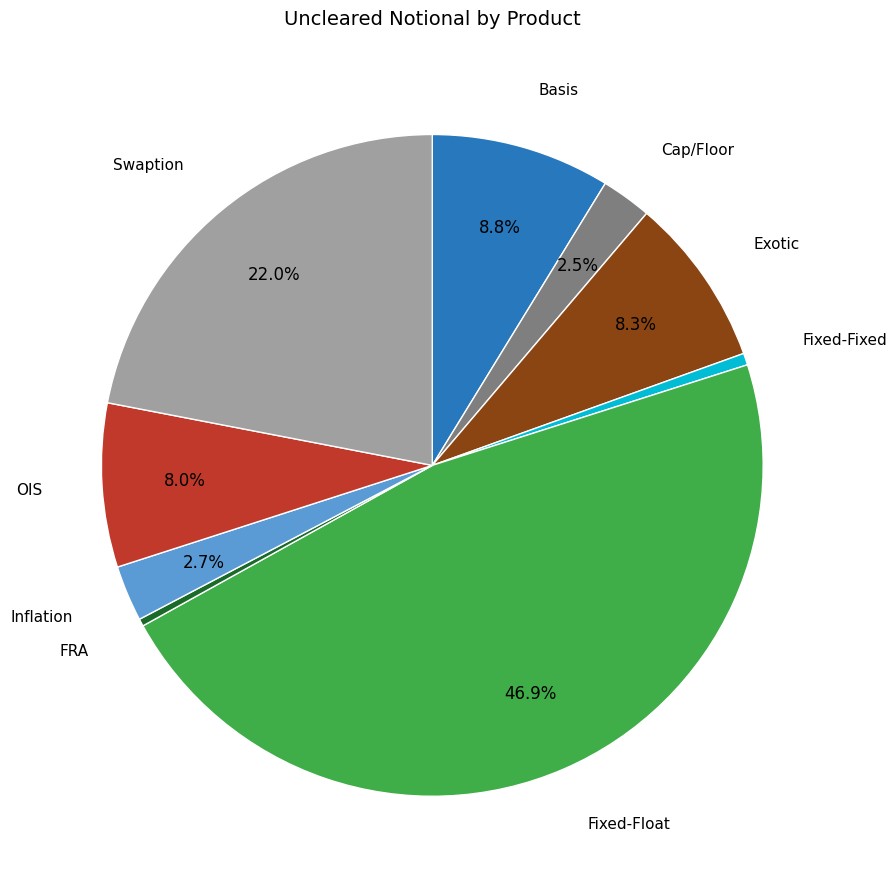

How much of the chart is everything except Inflation?

97.3%